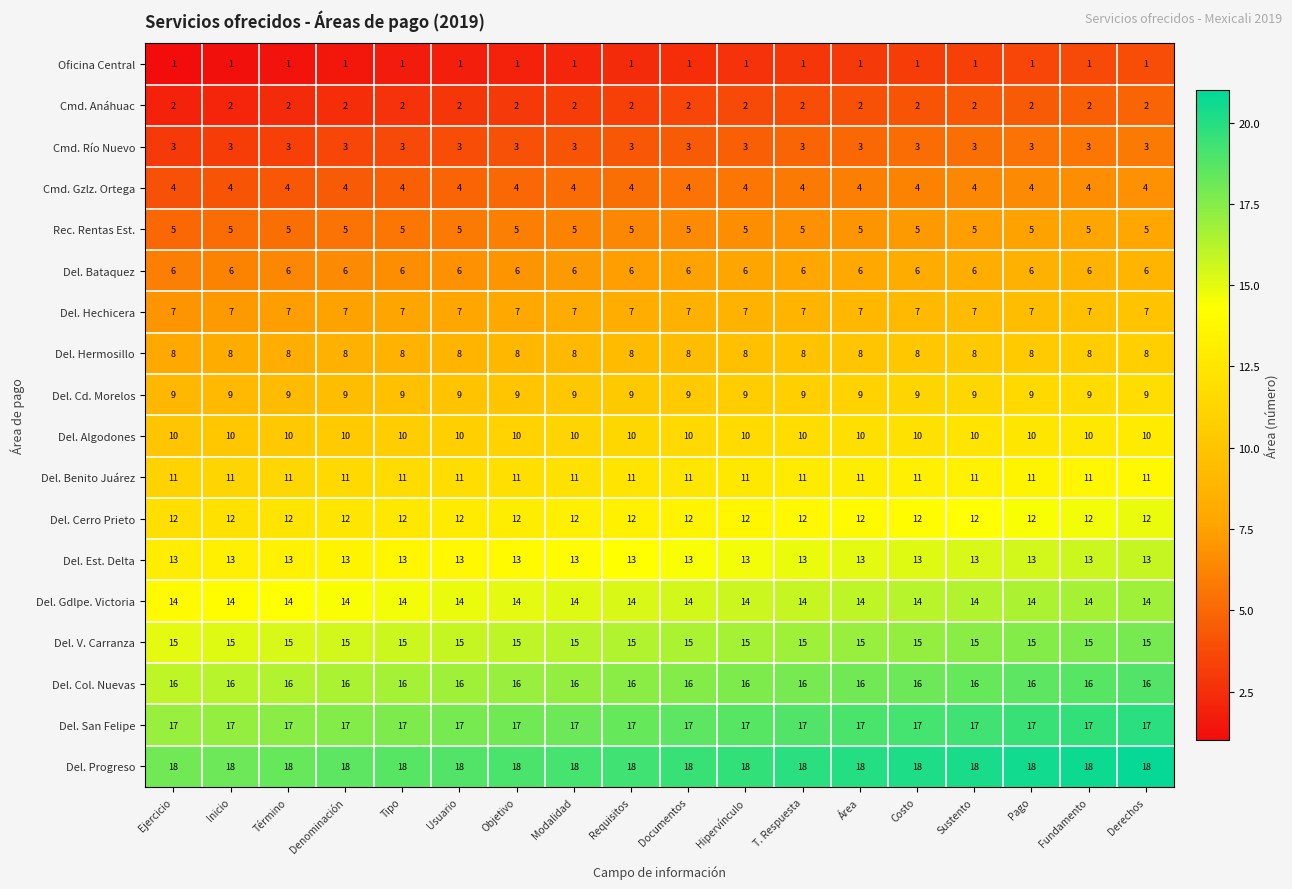

What is the sum of all Del. Benito Juárez values?

198